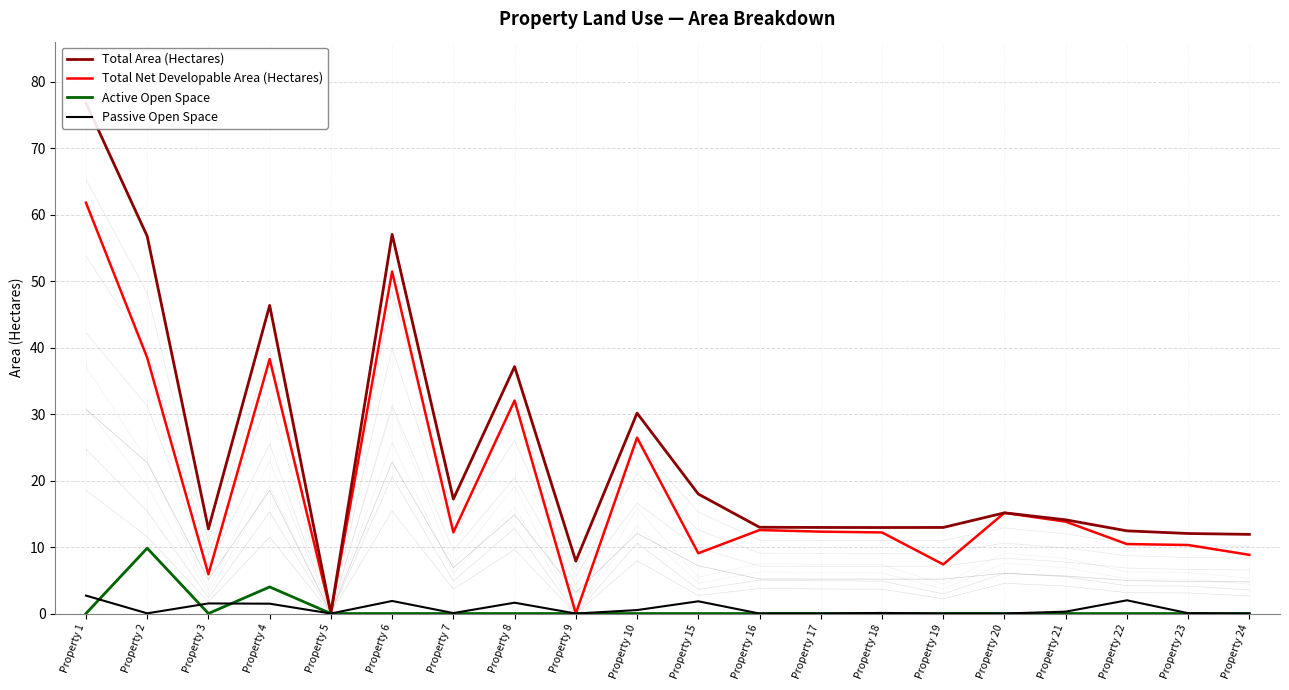

Is it true that Total Area (Hectares) equals 17.2 at Property 7?

True